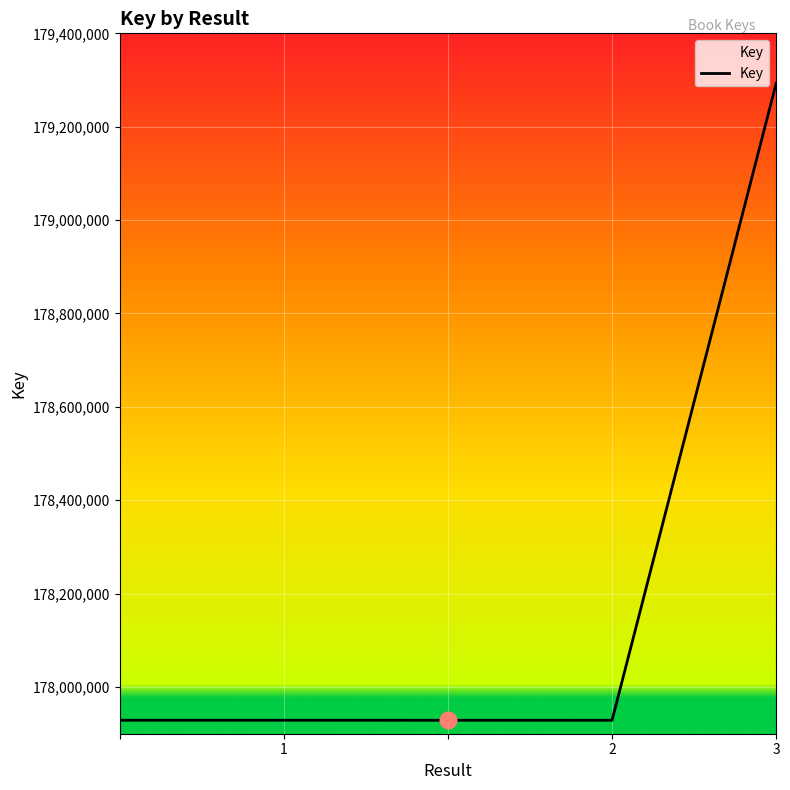

What is the sum of all values?

891008624